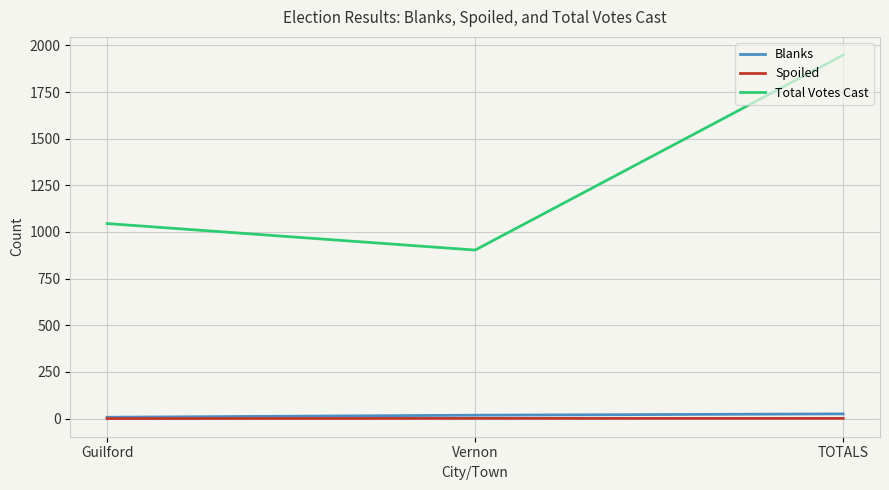

What is the maximum value shown in the chart?

1948